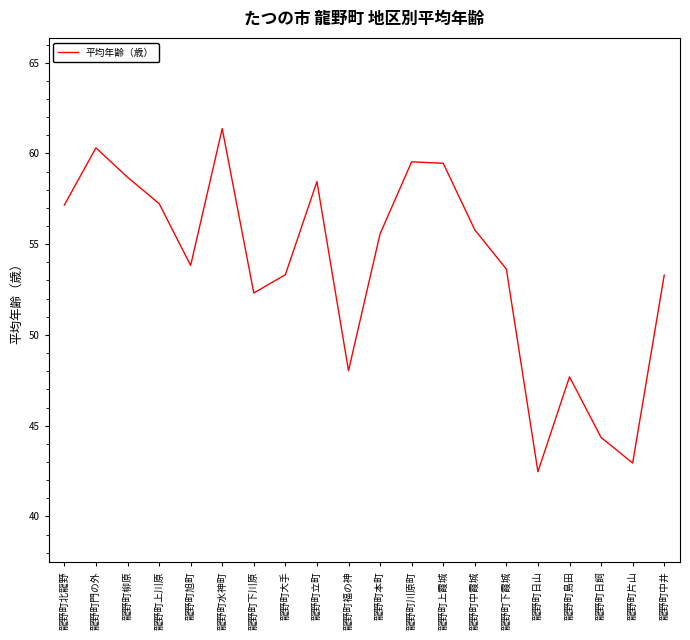

What is the change in value from 龍野町門の外 to 龍野町柳原?

-1.6